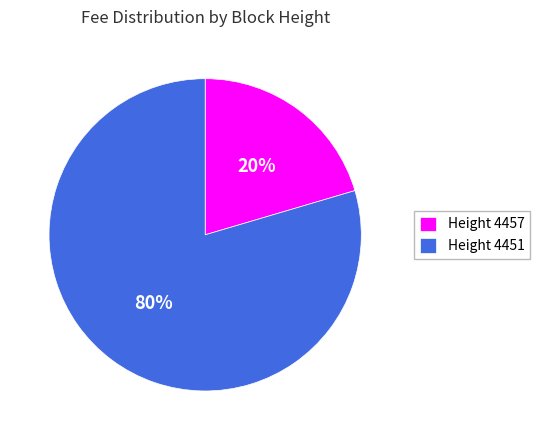

Between Height 4451 and Height 4457, which is larger?

Height 4451